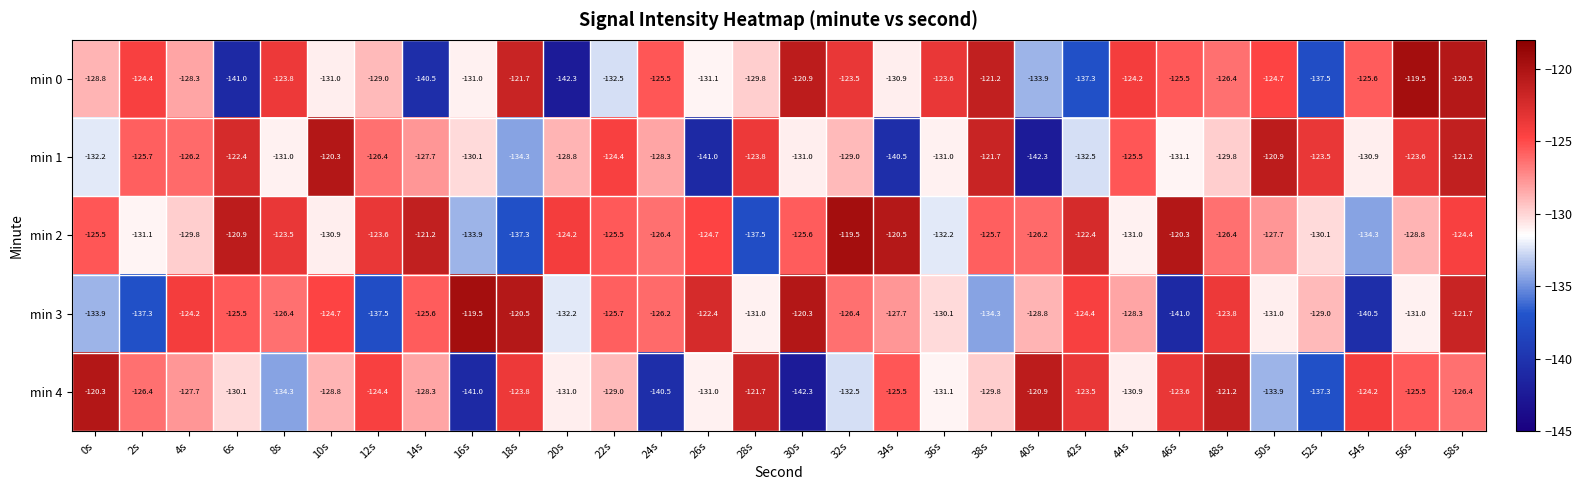

True or false: min 2 has a value of -123.5 at 8s.

True